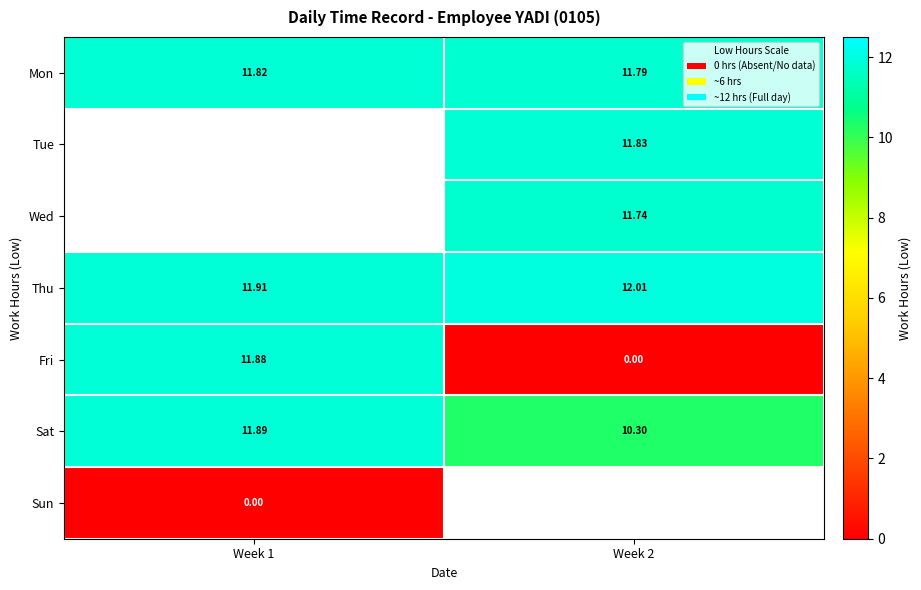

Is the value of Sun at Week 1 greater than the value of Tue at Week 2?

No